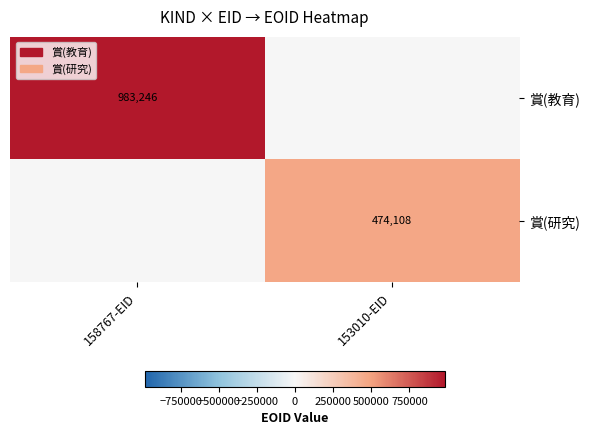

At which category is the sum across all series the highest?

158767-EID